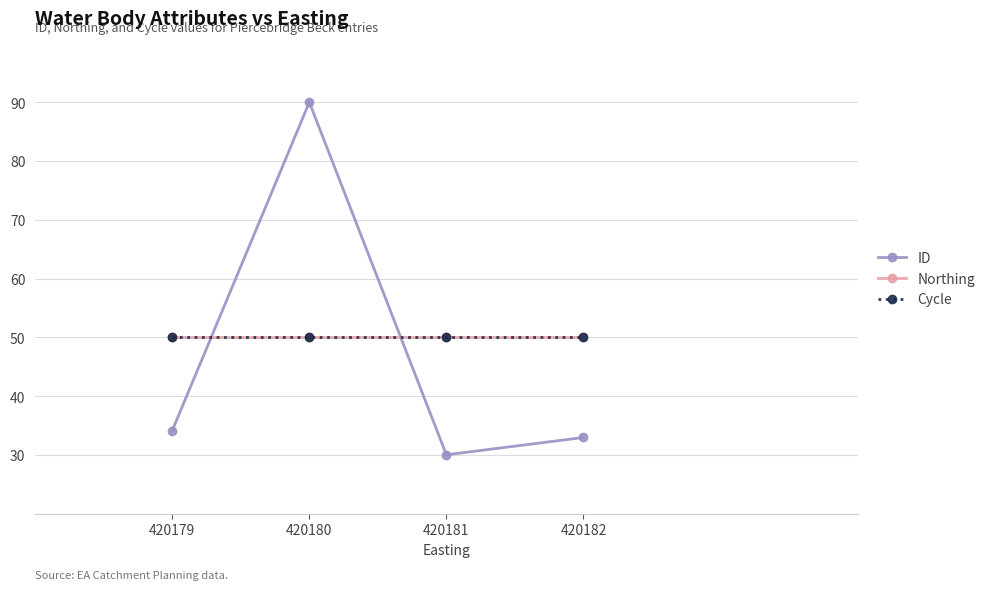

Is this an area chart (filled region under the line)?

No